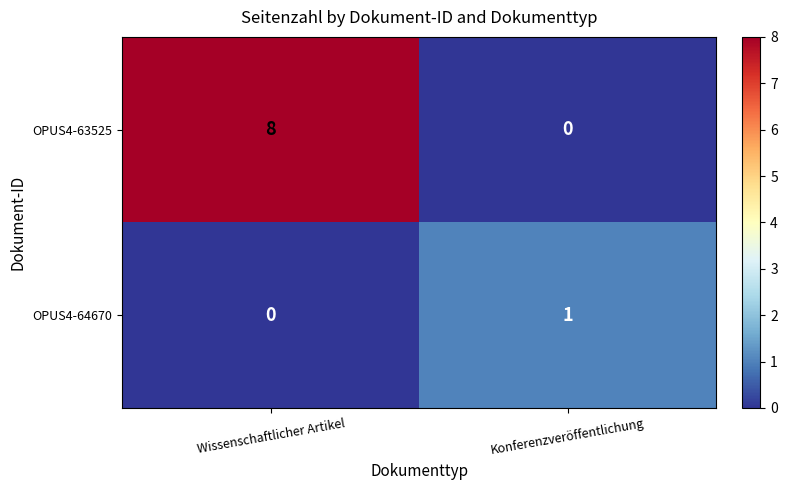

What is the sum of the OPUS4-63525 values at Konferenzveröffentlichung and Wissenschaftlicher Artikel?

8